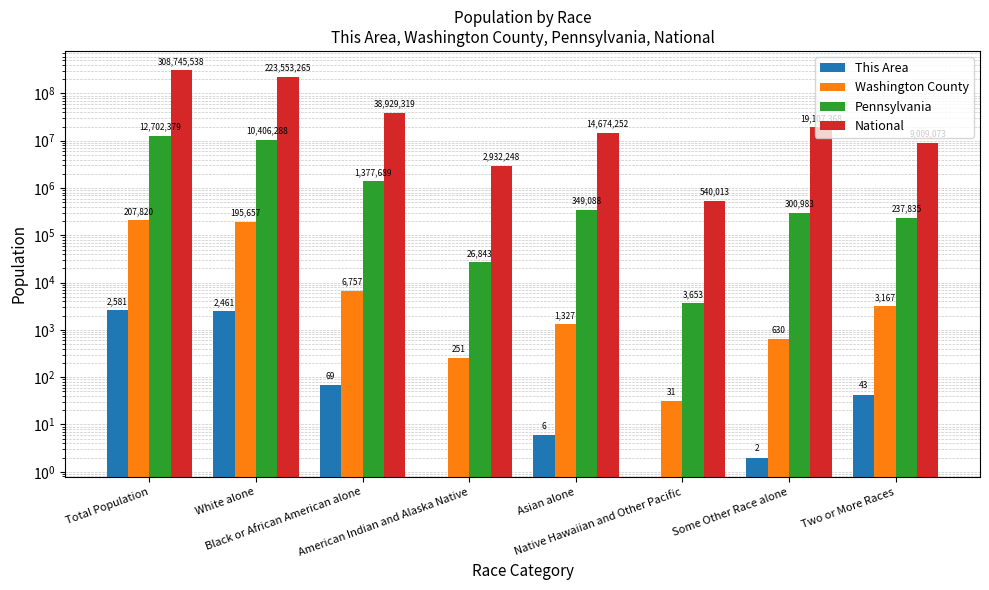

Which series has the largest total across all categories?

National